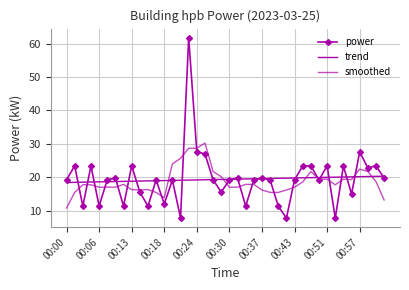

What is the greatest value displayed?

61.8